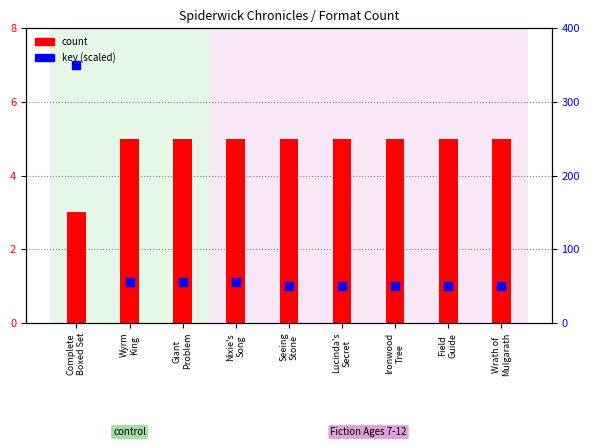

Is the value of count at Complete
Boxed Set greater than the value of key (scaled) at Wrath of
Mulgarath?

No